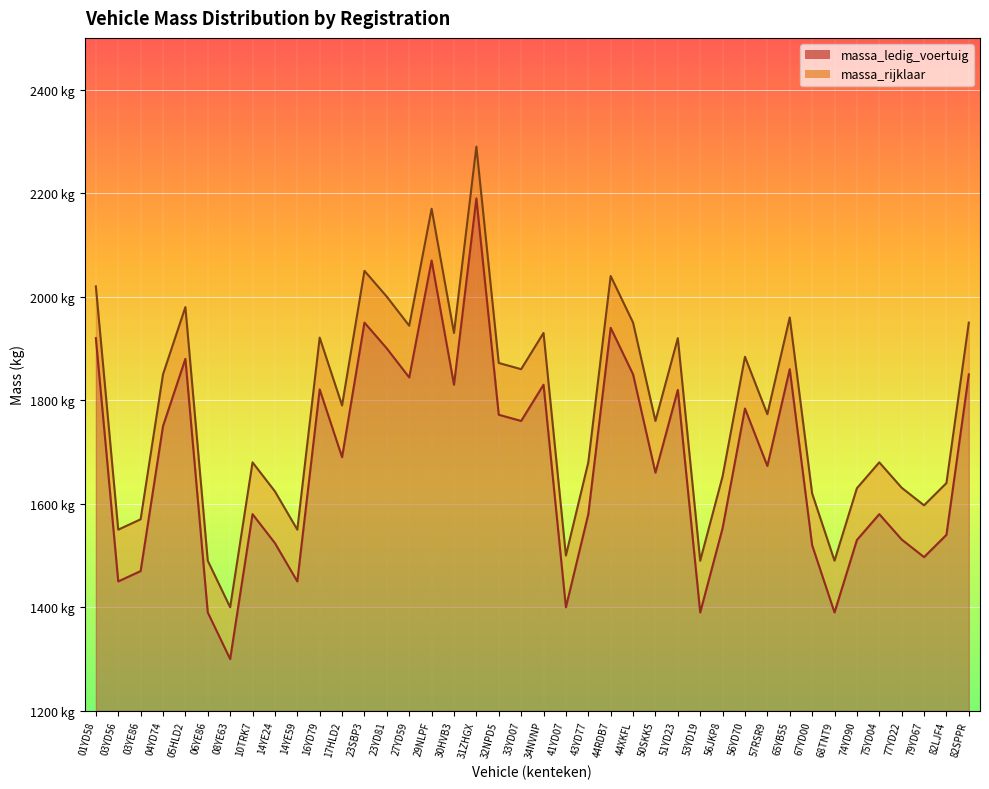

What position from the left is 23YD81?

14